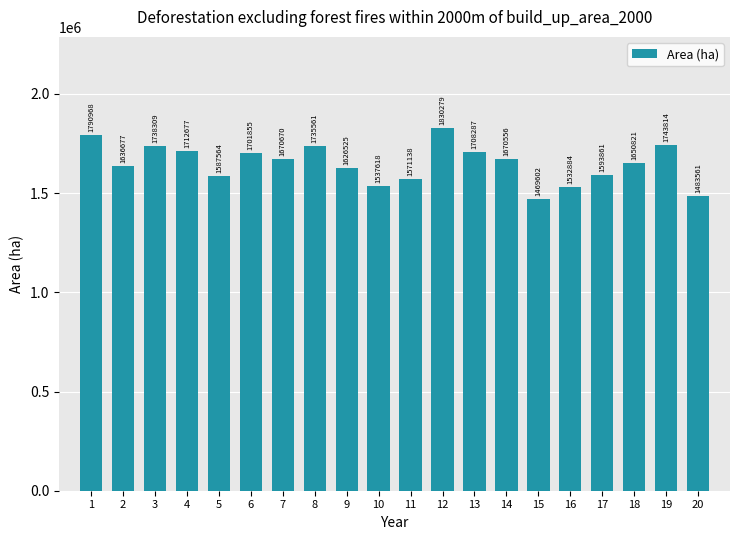

What is the change in value from 6 to 7?

-31185